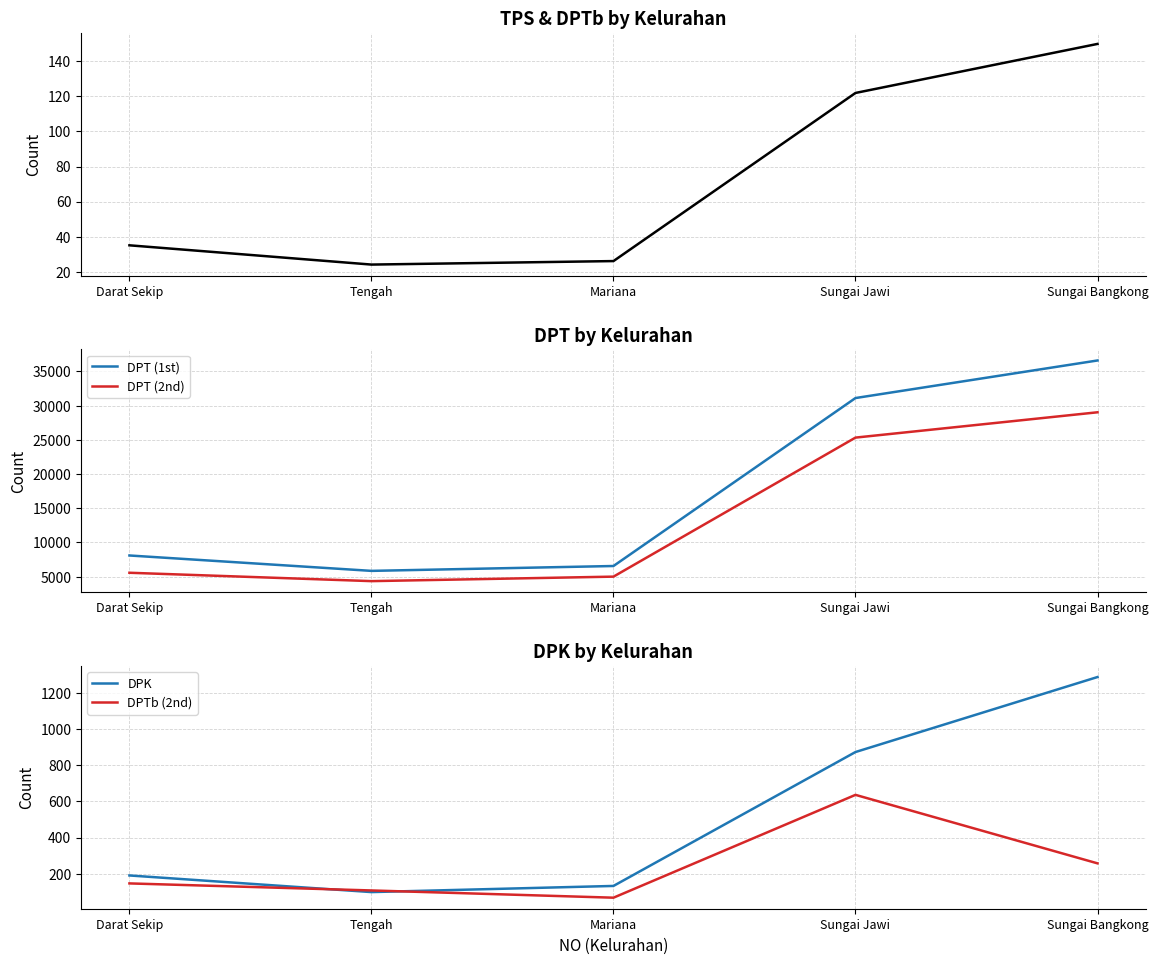

What is the sum of all TPS values?

357